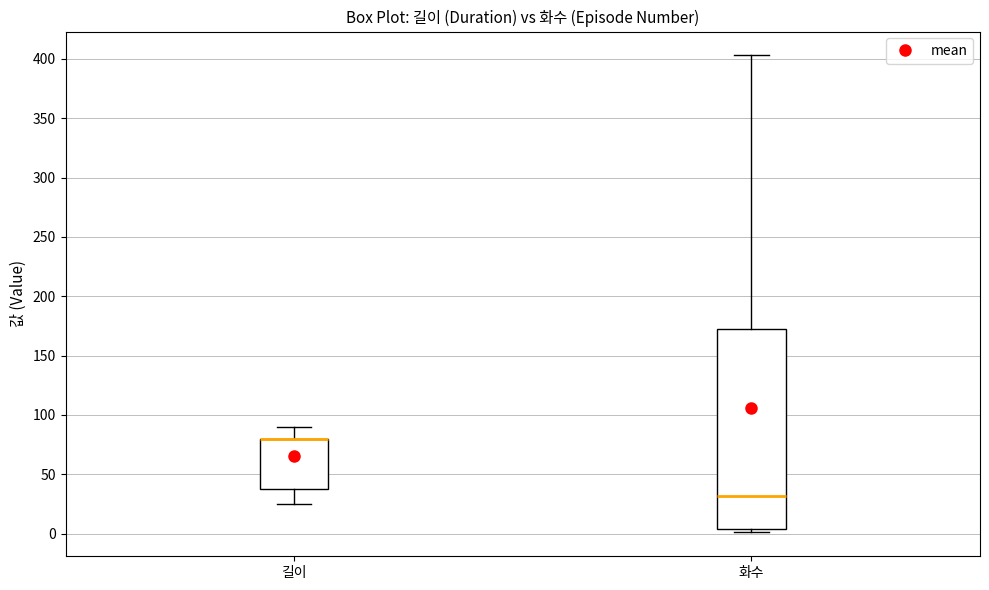

Where does the median line of the box for 화수 sit on the y-axis? The values are not printed on the chart, so give them approximately, as read against the axis.

30